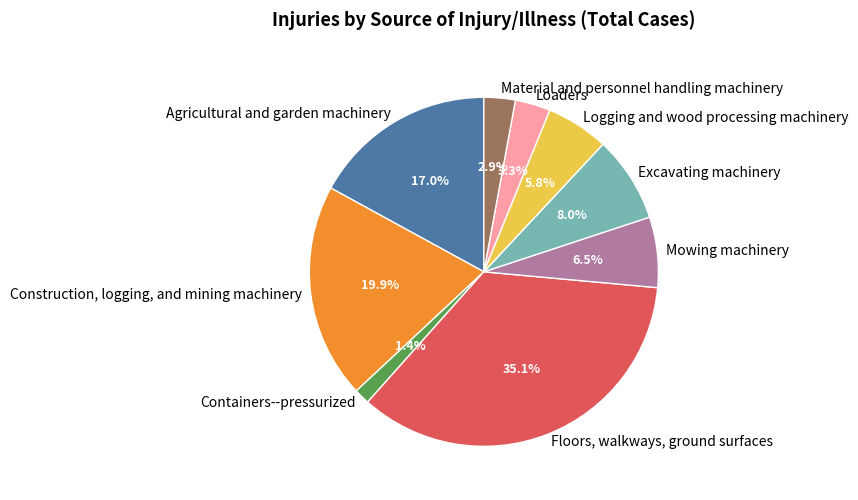

Which slice is the smallest?

Containers--pressurized